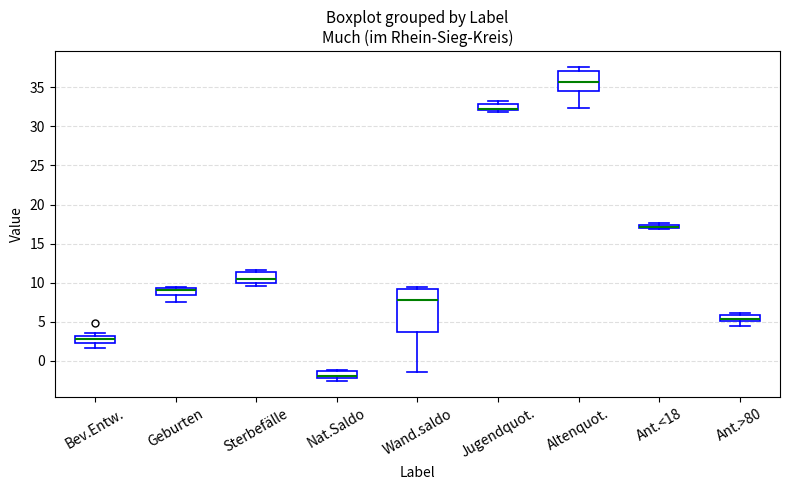

Comparing the boxes themselves (not the whiskers), which one is the tallest?

Wand.saldo